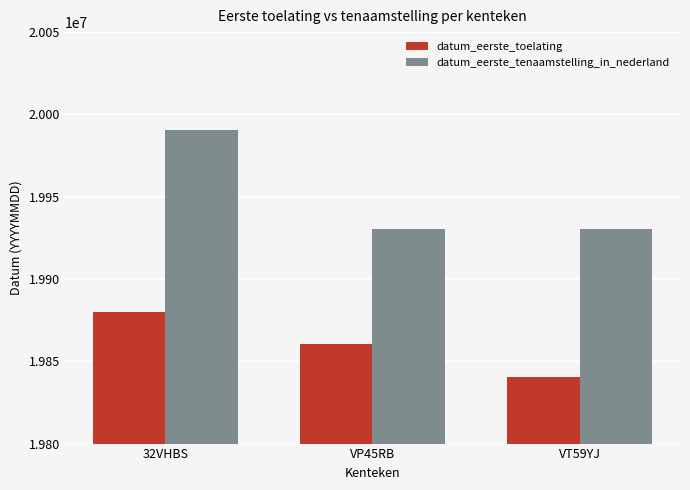

What is the label of the 2nd bar from the right?

VP45RB